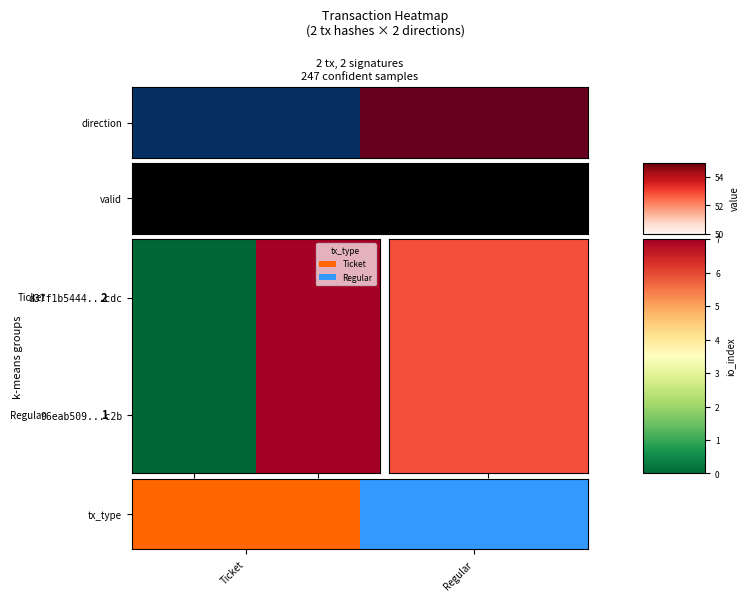

List the series in order of their peak value, highest first.

d37f1b5444...cdc, 96eab509...c2b